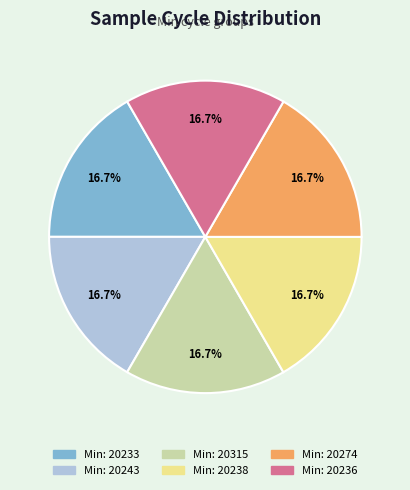

Is there any slice that represents more than half of the pie?

No